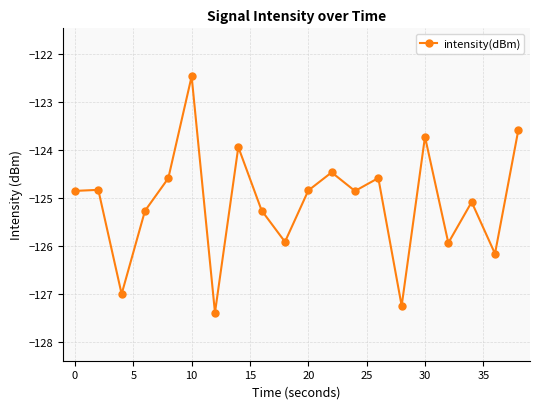

What is the sum of all values?

-2502.1